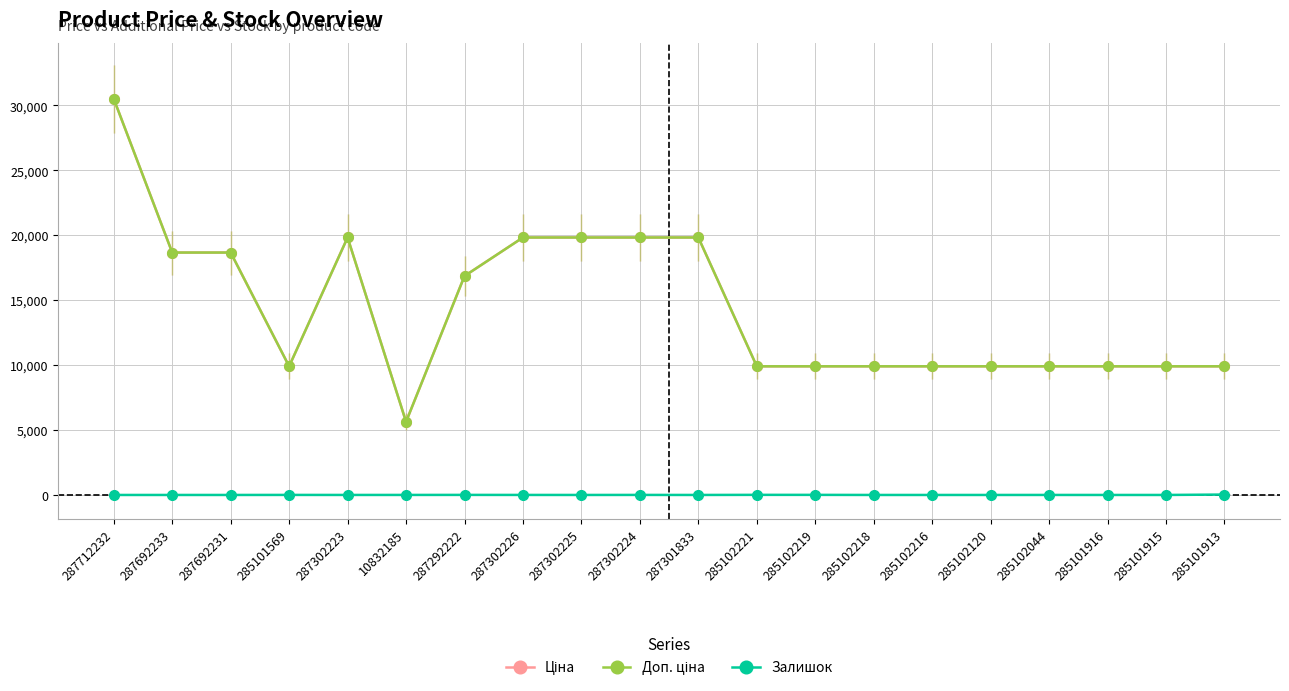

True or false: Залишок and Доп. ціна intersect in this chart.

False